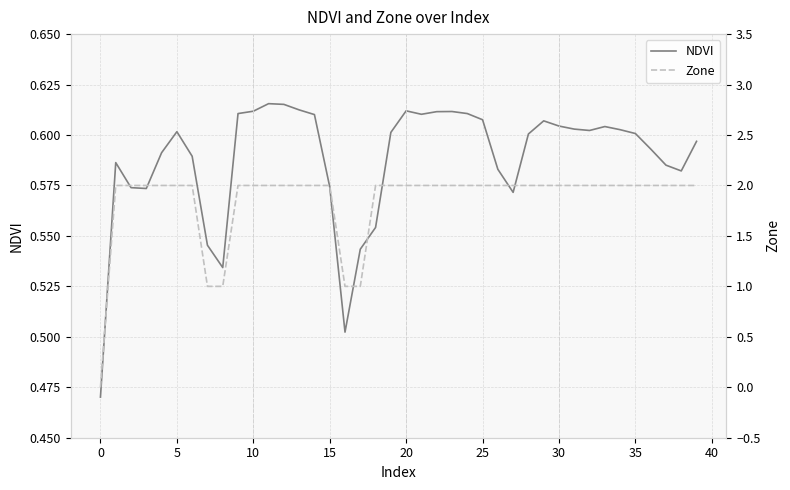

What is the maximum value shown in the chart?

2.0